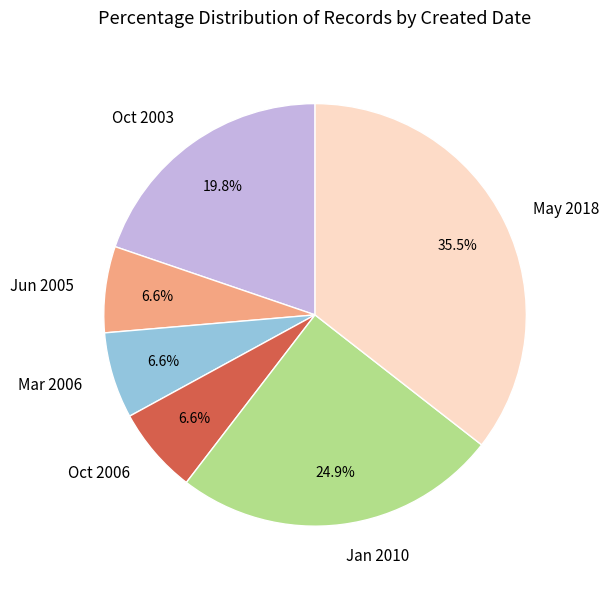

Combined, do Mar 2006 and Jan 2010 account for over 50%?

No